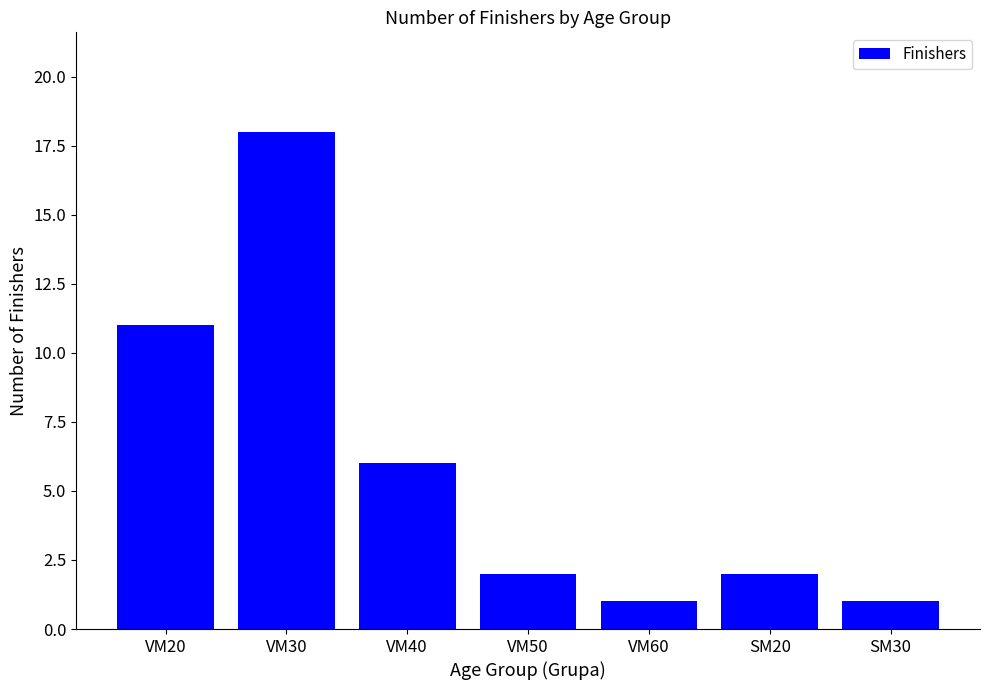

What is the average value?

6